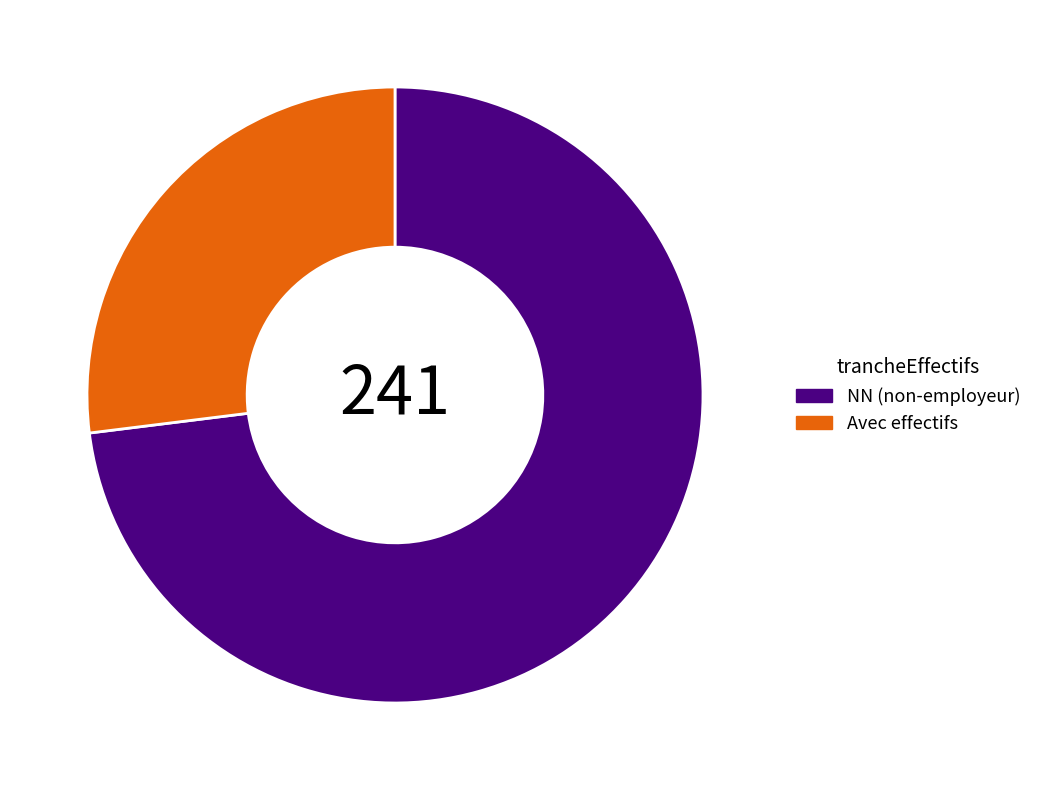

Count the number of slices in the pie.

2